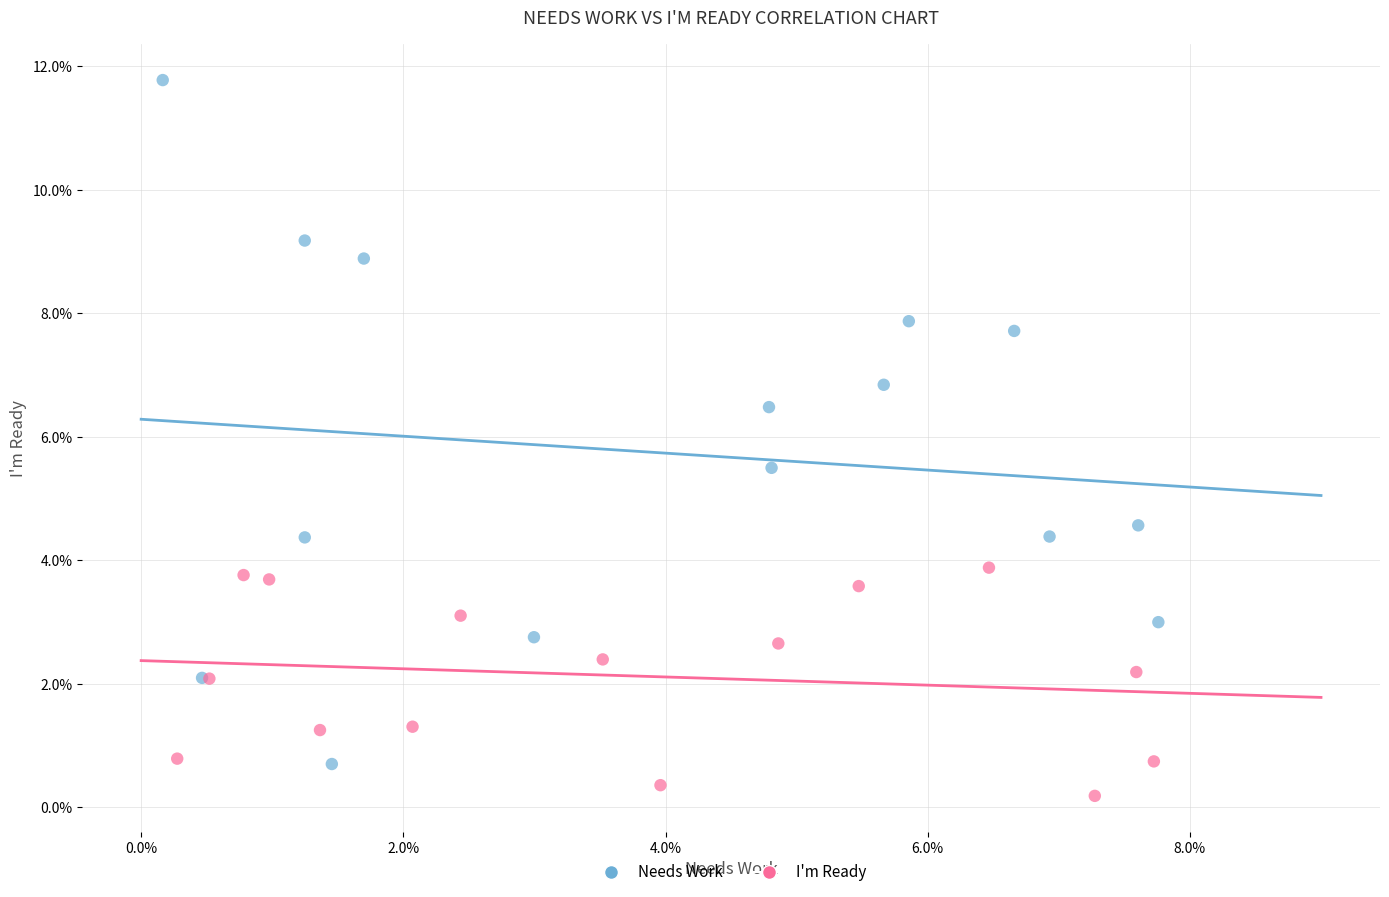

What are all the series names shown in the legend?

Needs Work, I'm Ready